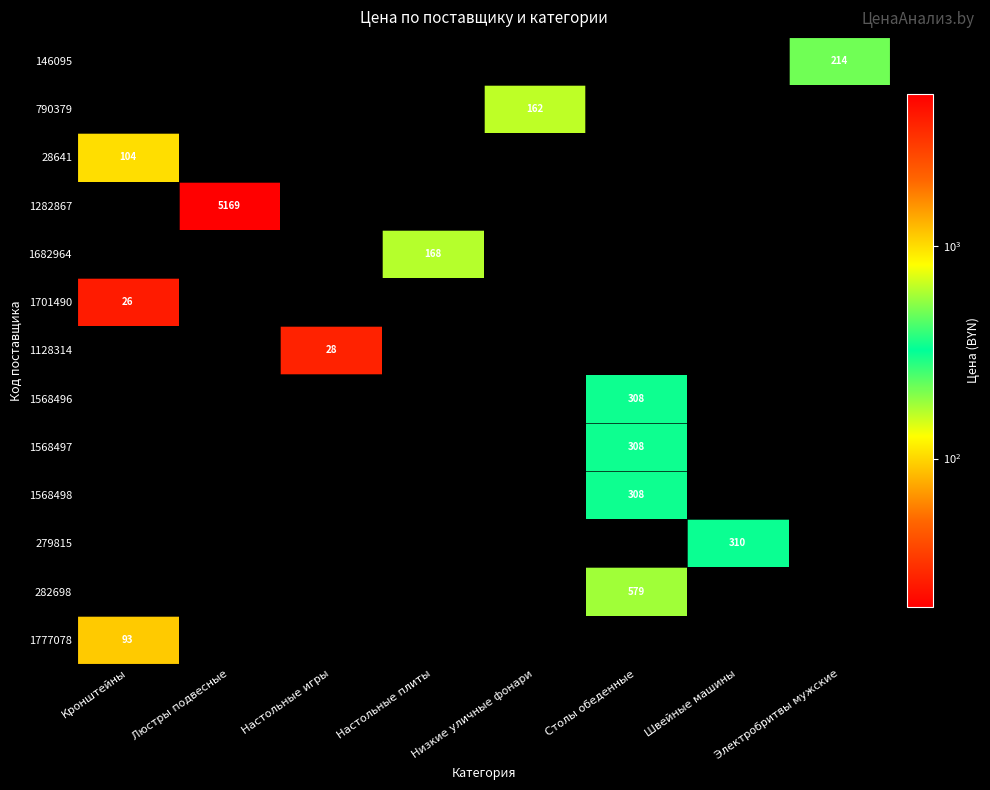

Is it true that 1682964 equals 168 at Настольные плиты?

True